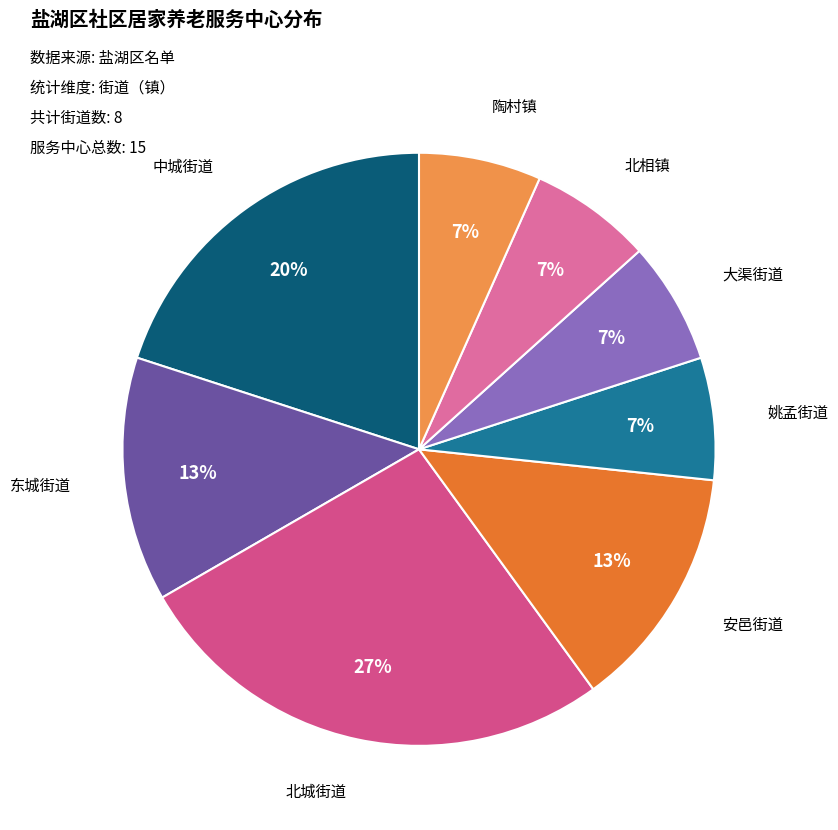

What is the ratio of the value at 大渠街道 to the value at 北相镇?

1.0